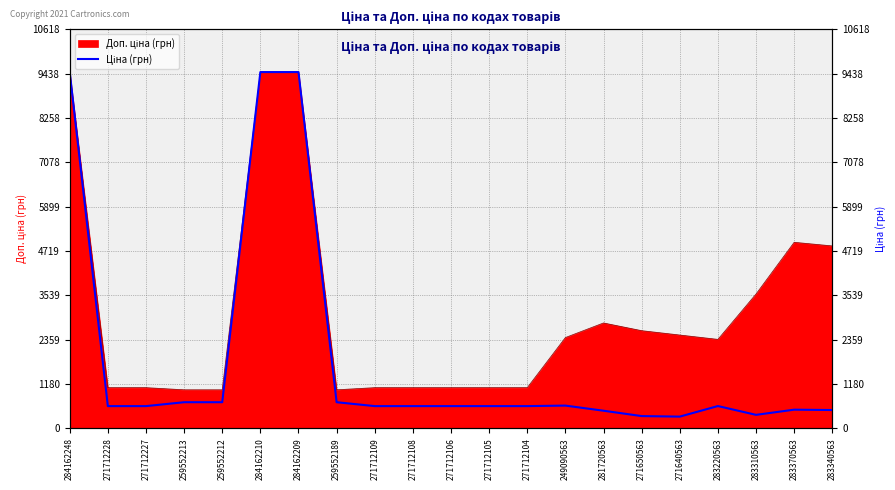

What is the maximum value shown in the chart?

9480.1